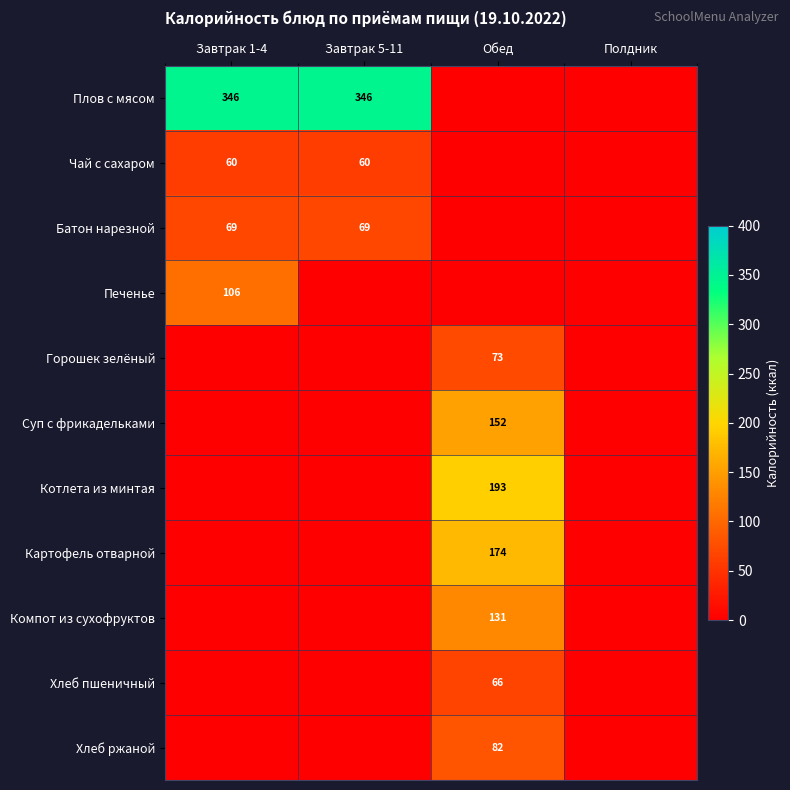

True or false: Хлеб ржаной has a value of 82 at Обед.

True